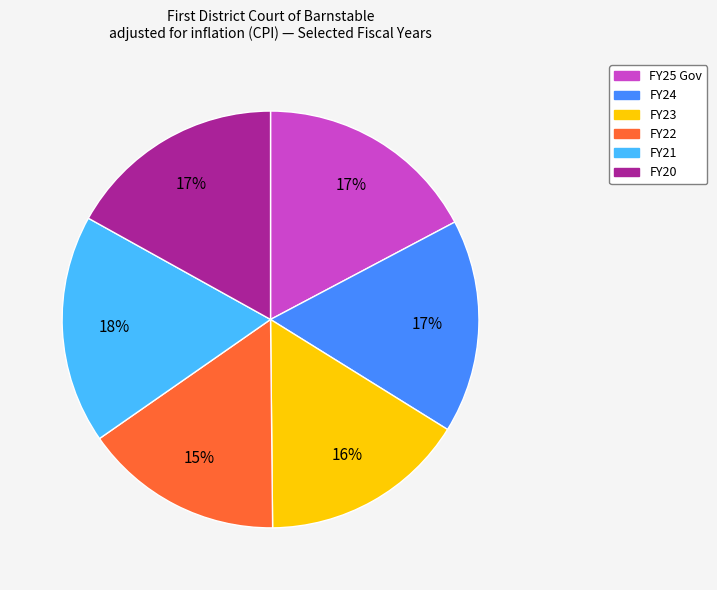

Which slice is the smallest?

FY22